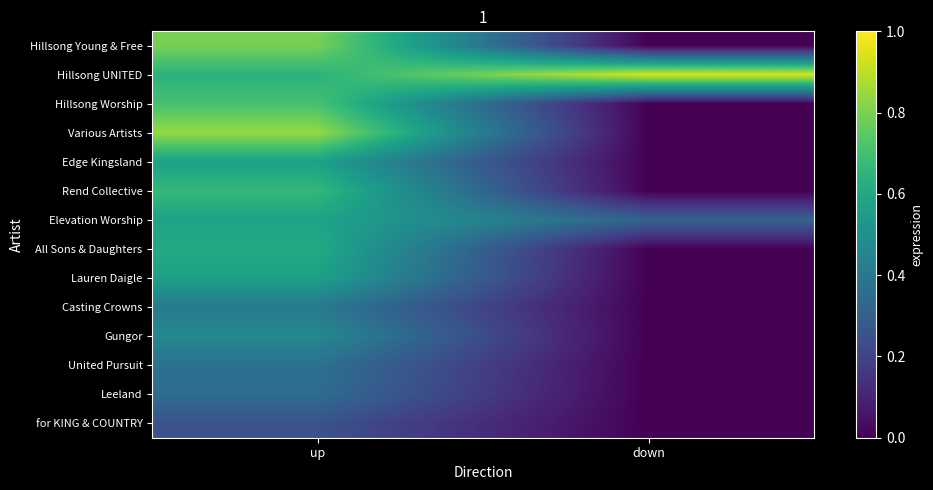

Reading left to right, list all the values displayed in this chart.

Hillsong Young & Free: up=0.8	down=0.0
Hillsong UNITED: up=0.6	down=0.9
Hillsong Worship: up=0.7	down=0.0
Various Artists: up=0.8	down=0.0
Edge Kingsland: up=0.6	down=0.0
Rend Collective: up=0.7	down=0.0
Elevation Worship: up=0.6	down=0.3
All Sons & Daughters: up=0.6	down=0.0
Lauren Daigle: up=0.6	down=0.0
Casting Crowns: up=0.4	down=0.0
Gungor: up=0.5	down=0.0
United Pursuit: up=0.4	down=0.0
Leeland: up=0.4	down=0.0
for KING & COUNTRY: up=0.3	down=0.0